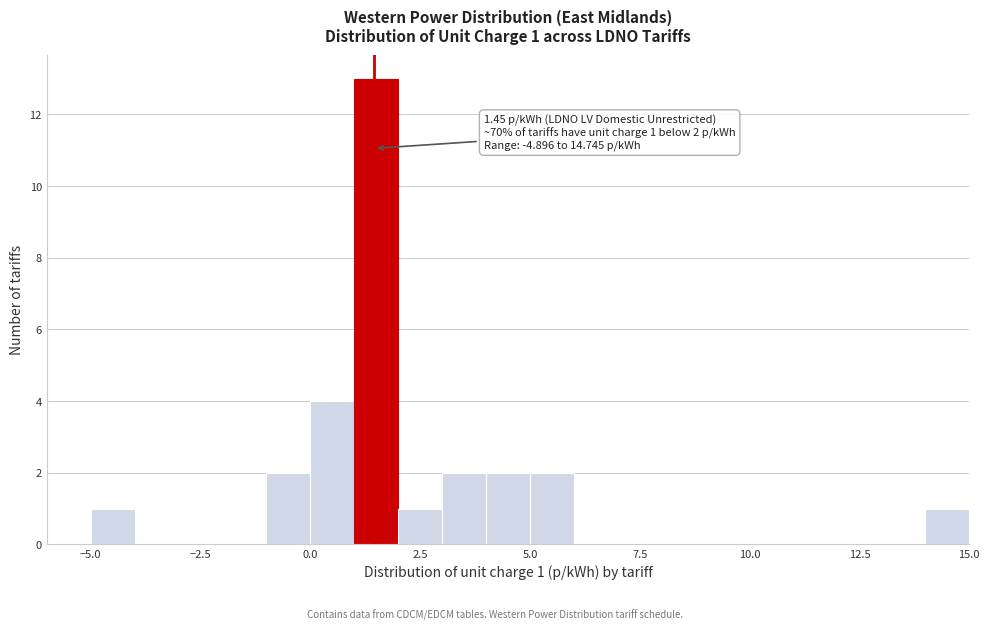

Around what value on the x-axis is the tallest bar? Give the approximate position of its centre, as read against the axis.

1.5